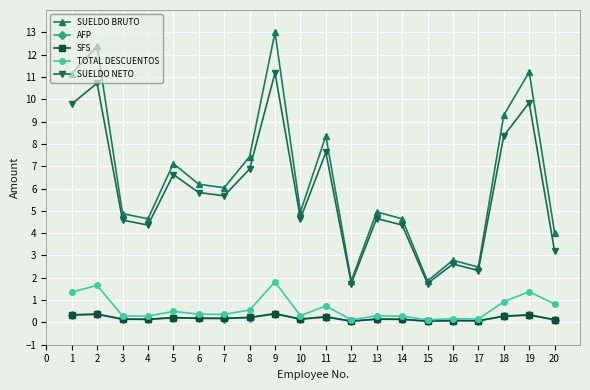

Is this an area chart (filled region under the line)?

No